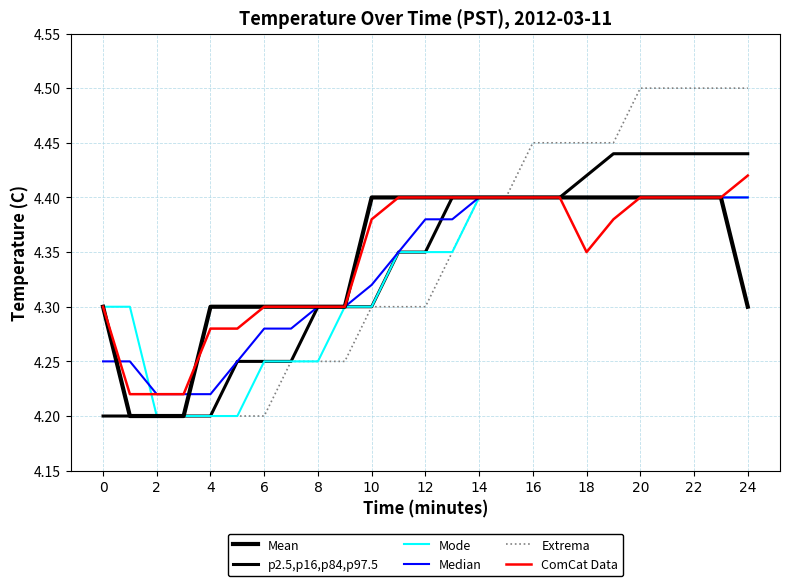

At which label is Median closest to 4?

2